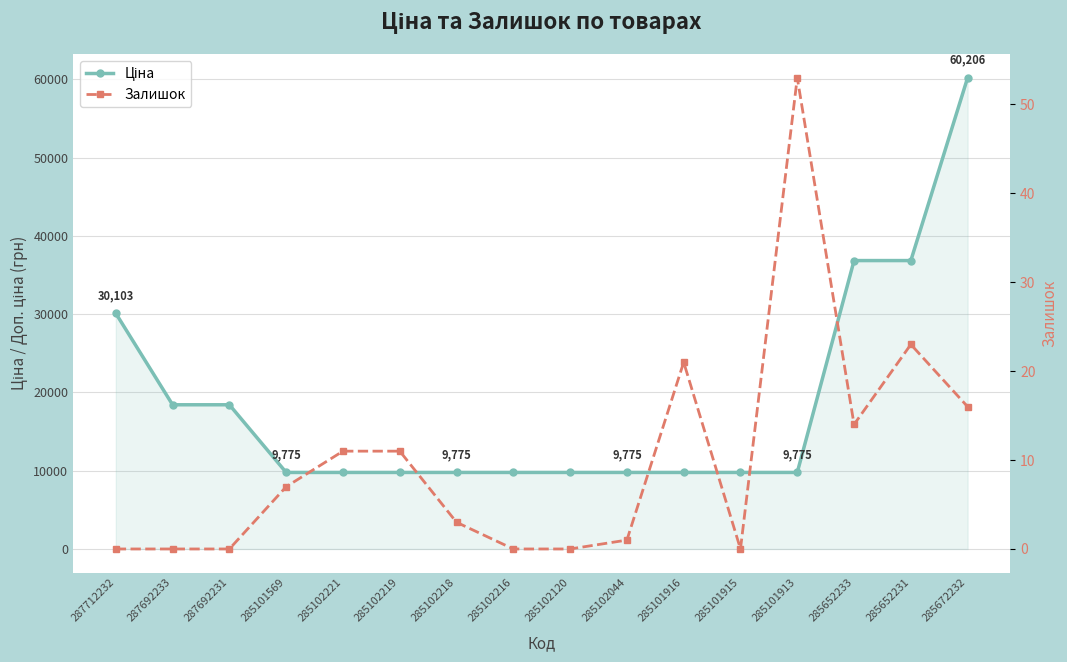

Which has a higher value, 285101916 or 287692233?

287692233